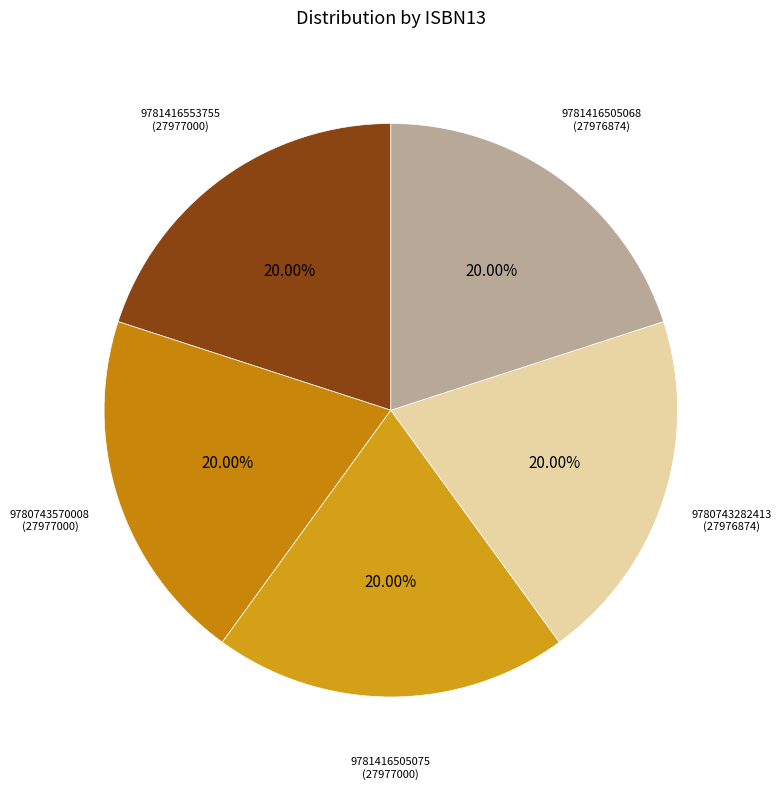

How many slices are in this pie chart?

5